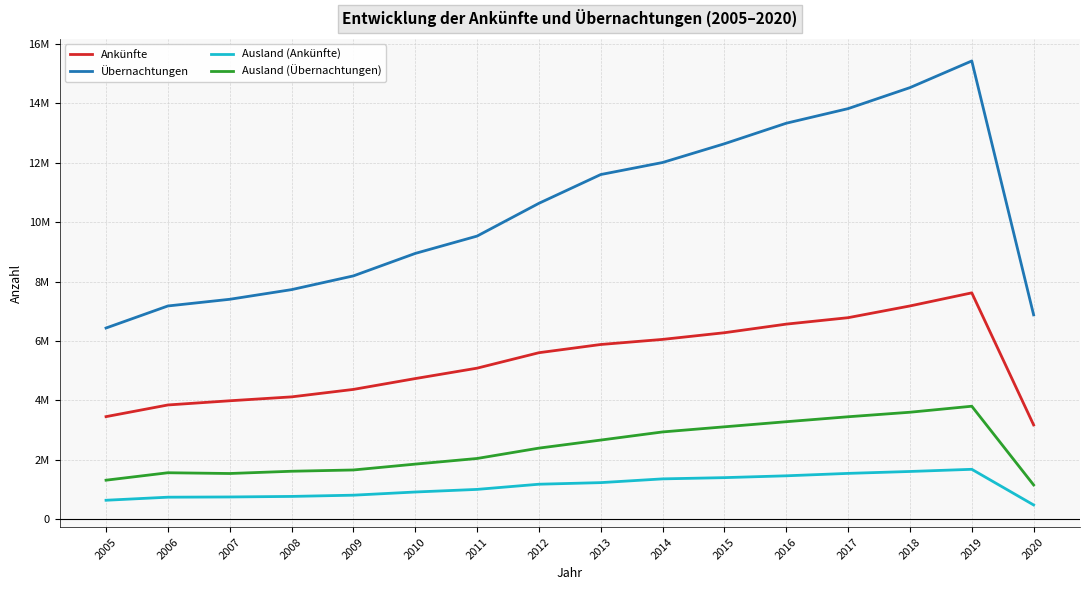

Reading left to right, transcribe all the data shown in this chart.

Ankünfte: 3450864	3843850	3985106	4116335	4367721	4732566	5083172	5603644	5880314	6051766	6276613	6566071	6782878	7178017	7619233	3172062
Übernachtungen: 6435106	7177327	7402423	7727621	8190145	8946635	9530300	10634012	11603135	12008154	12639295	13331001	13822337	14529549	15427406	6878613
Ausland (Ankünfte): 635526	738752	746383	764629	806275	913139	1001006	1175279	1229063	1355412	1397063	1458645	1540195	1604512	1677647	477346
Ausland (Übernachtungen): 1311136	1561569	1536324	1612097	1655138	1852309	2042103	2390809	2662154	2935960	3108279	3279996	3446874	3599195	3801604	1151033